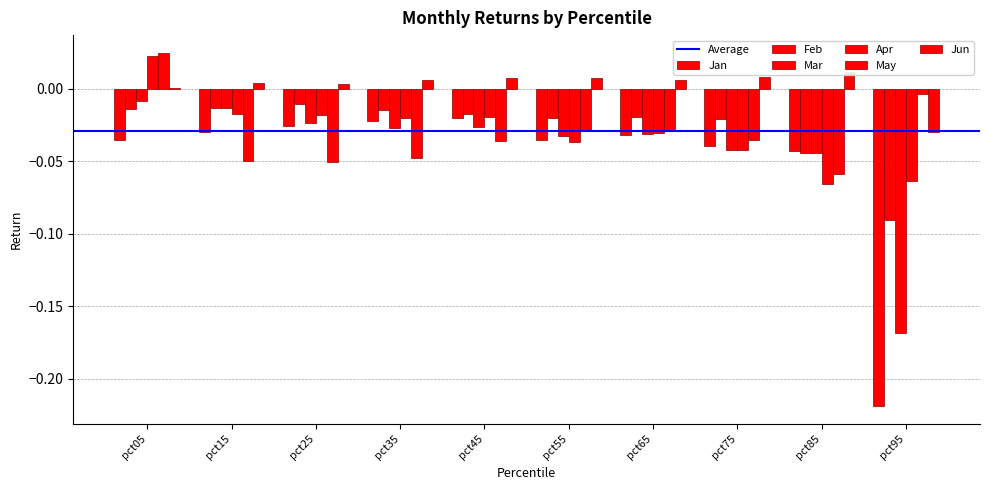

Reading left to right, what are all the values shown in this chart?

Jan: -0.0	-0.0	-0.0	-0.0	-0.0	-0.0	-0.0	-0.0	-0.0	-0.2
Feb: -0.0	-0.0	-0.0	-0.0	-0.0	-0.0	-0.0	-0.0	-0.0	-0.1
Mar: -0.0	-0.0	-0.0	-0.0	-0.0	-0.0	-0.0	-0.0	-0.0	-0.2
Apr: 0.0	-0.0	-0.0	-0.0	-0.0	-0.0	-0.0	-0.0	-0.1	-0.1
May: 0.0	-0.0	-0.1	-0.0	-0.0	-0.0	-0.0	-0.0	-0.1	-0.0
Jun: 0.0	0.0	0.0	0.0	0.0	0.0	0.0	0.0	0.0	-0.0